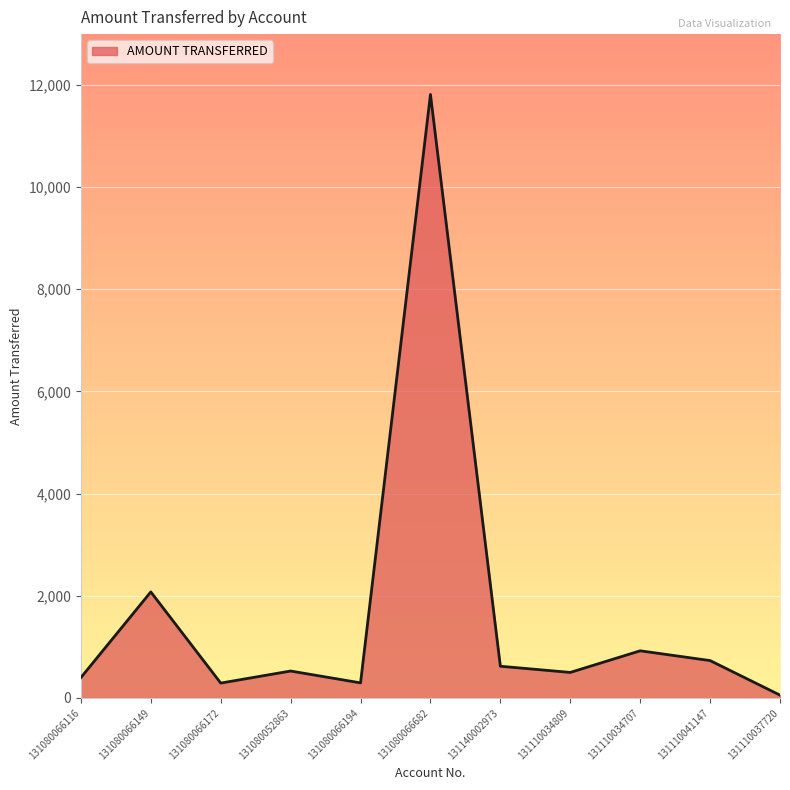

At which category does the chart reach its peak across all series?

131080066682